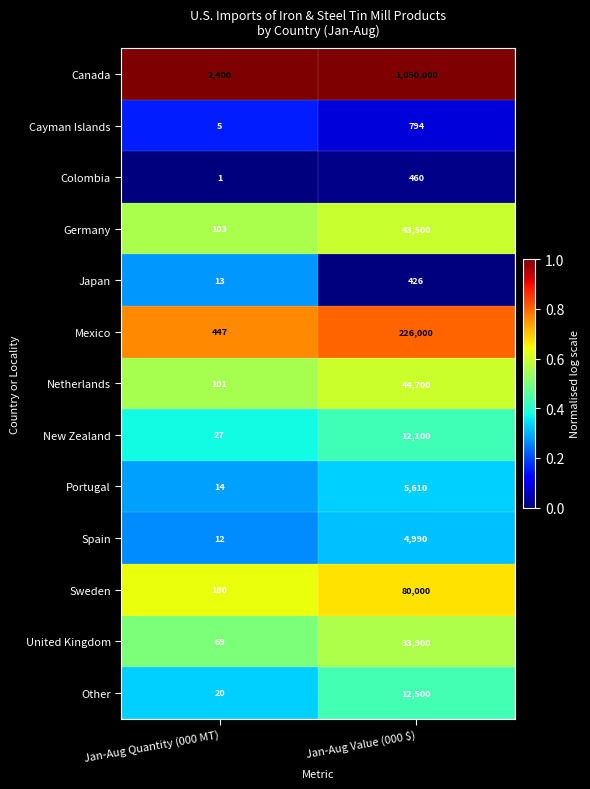

At which category is the sum across all series the highest?

Jan-Aug Value (000 $)